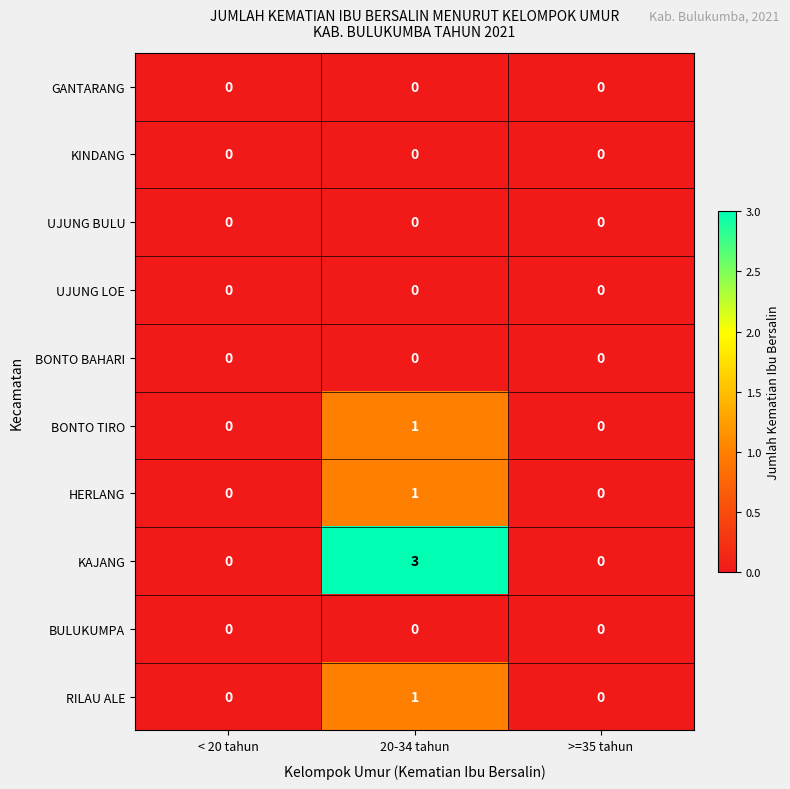

Reading left to right, list all the values displayed in this chart.

GANTARANG: < 20 tahun=0	20-34 tahun=0	>=35 tahun=0
KINDANG: < 20 tahun=0	20-34 tahun=0	>=35 tahun=0
UJUNG BULU: < 20 tahun=0	20-34 tahun=0	>=35 tahun=0
UJUNG LOE: < 20 tahun=0	20-34 tahun=0	>=35 tahun=0
BONTO BAHARI: < 20 tahun=0	20-34 tahun=0	>=35 tahun=0
BONTO TIRO: < 20 tahun=0	20-34 tahun=1	>=35 tahun=0
HERLANG: < 20 tahun=0	20-34 tahun=1	>=35 tahun=0
KAJANG: < 20 tahun=0	20-34 tahun=3	>=35 tahun=0
BULUKUMPA: < 20 tahun=0	20-34 tahun=0	>=35 tahun=0
RILAU ALE: < 20 tahun=0	20-34 tahun=1	>=35 tahun=0